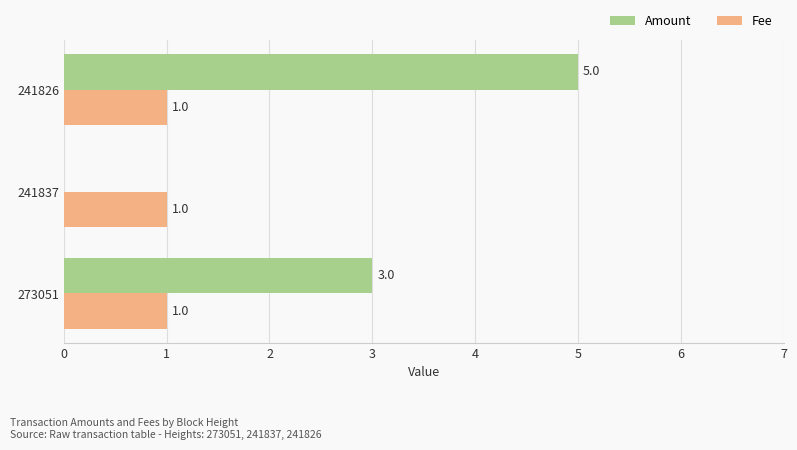

The value of Fee at 241826 is 1. True or false?

True